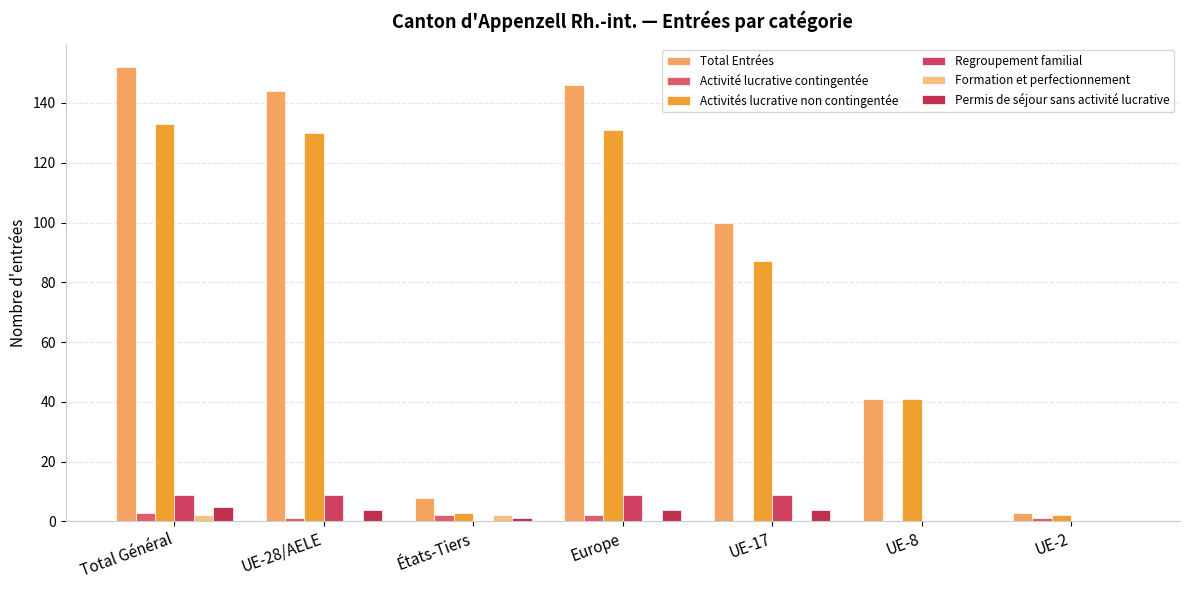

Rank the series by their maximum value, from highest to lowest.

Total Entrées, Activités lucrative non contingentée, Regroupement familial, Permis de séjour sans activité lucrative, Activité lucrative contingentée, Formation et perfectionnement